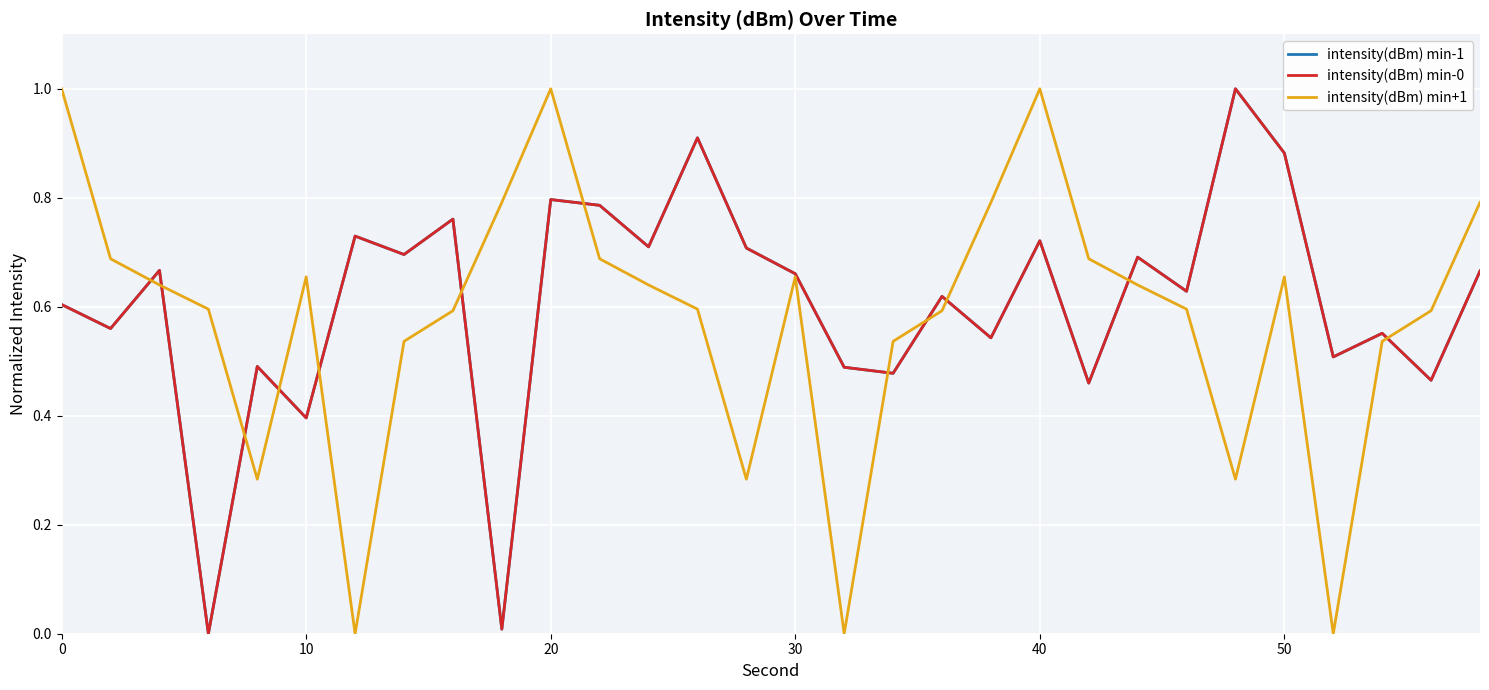

What is the sum of all intensity(dBm) min+1 values?

17.3